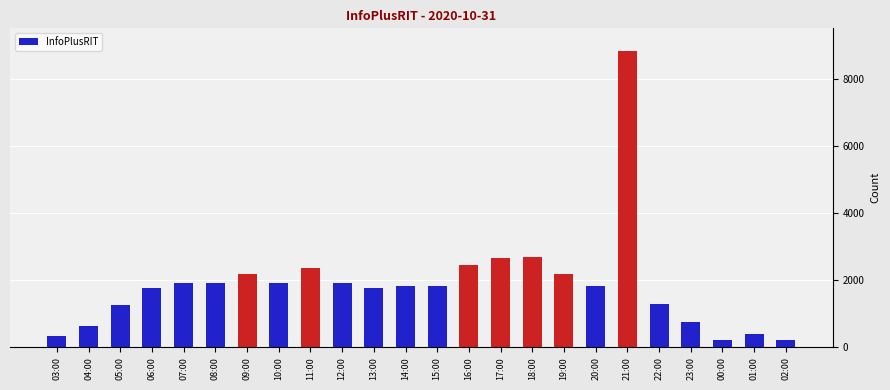

What is the smallest value displayed?

211